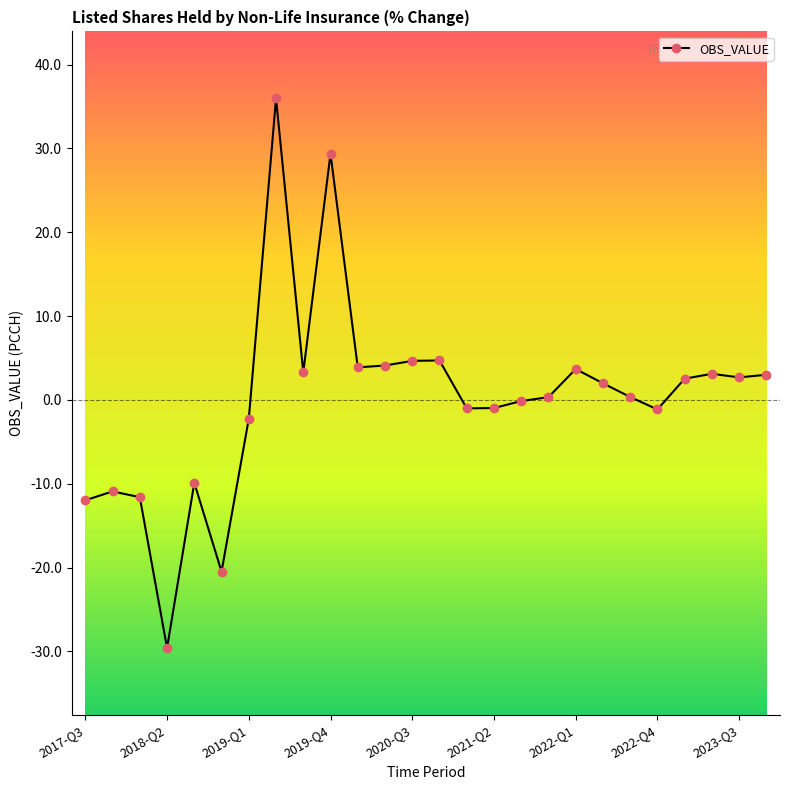

True or false: the data has more than 0 interior local peaks.

True